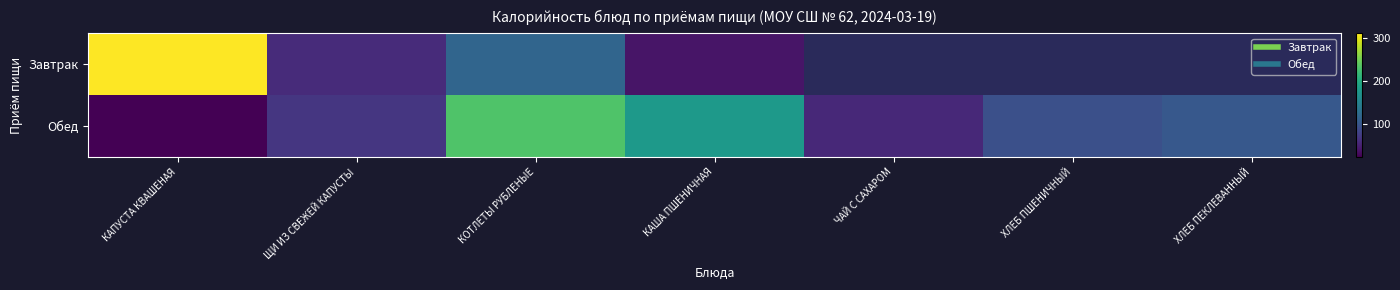

The Обед series shows 43.6 at ЩИ ИЗ СВЕЖЕЙ КАПУСТЫ. True or false?

False